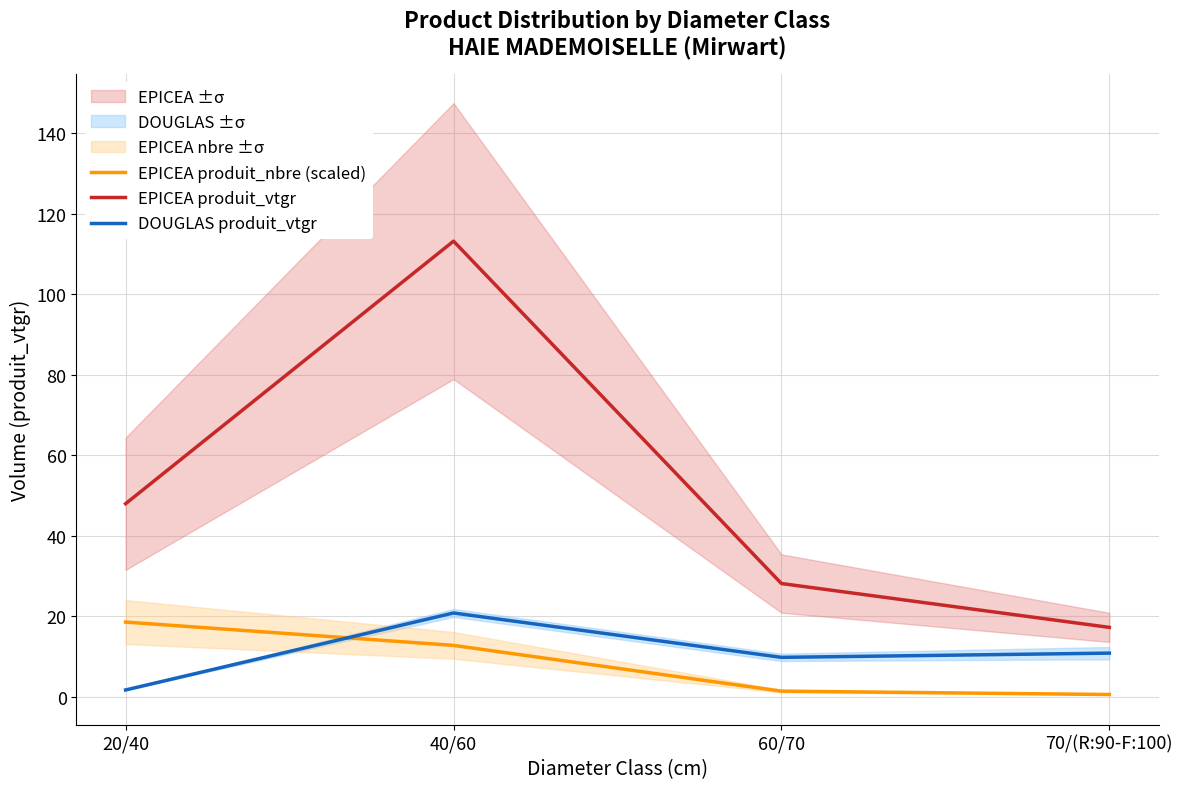

What is the difference between the second highest and second lowest values in the EPICEA produit_vtgr series?

19.8